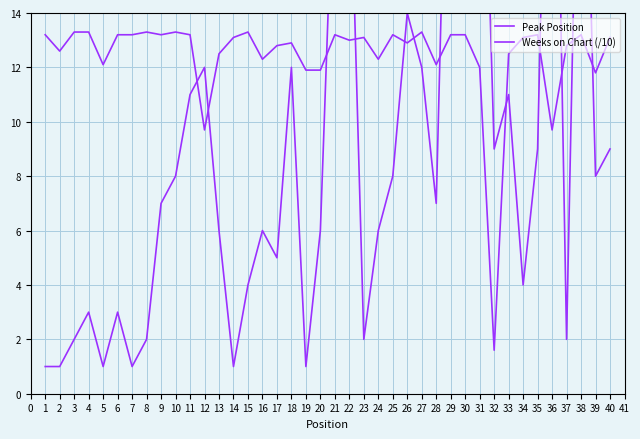

Where is the first local maximum for Peak Position?

4